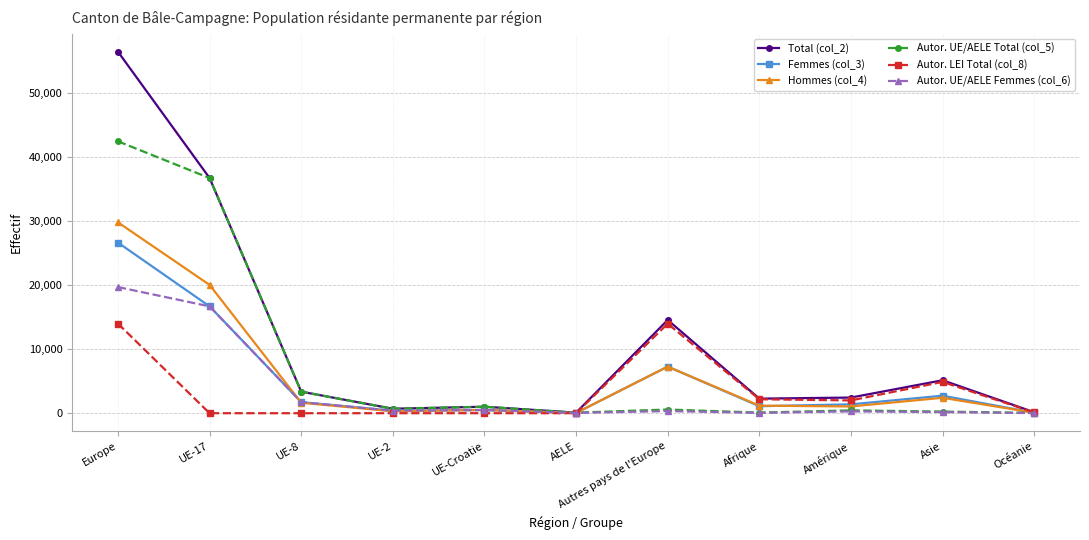

Does the chart have visible grid lines?

Yes